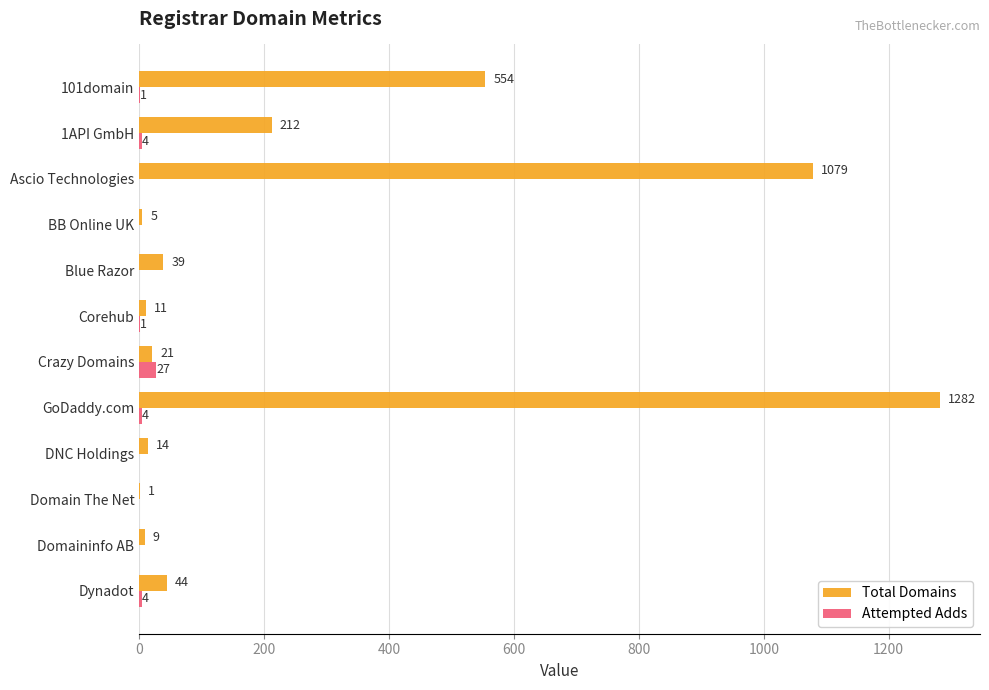

At which label does Attempted Adds reach its peak?

Crazy Domains